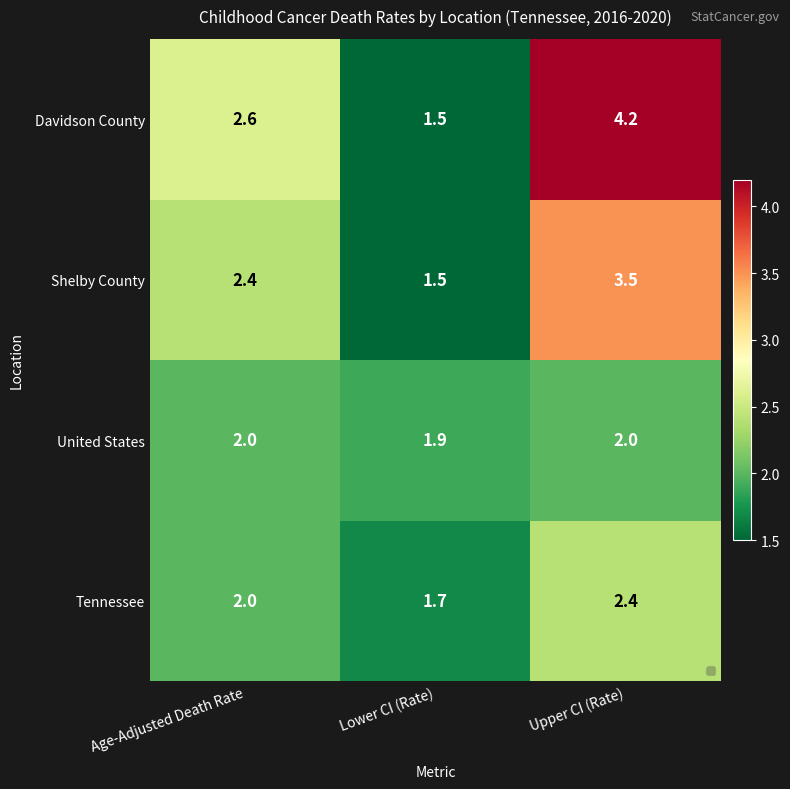

What is the difference between the highest and lowest values at Upper CI (Rate)?

2.2